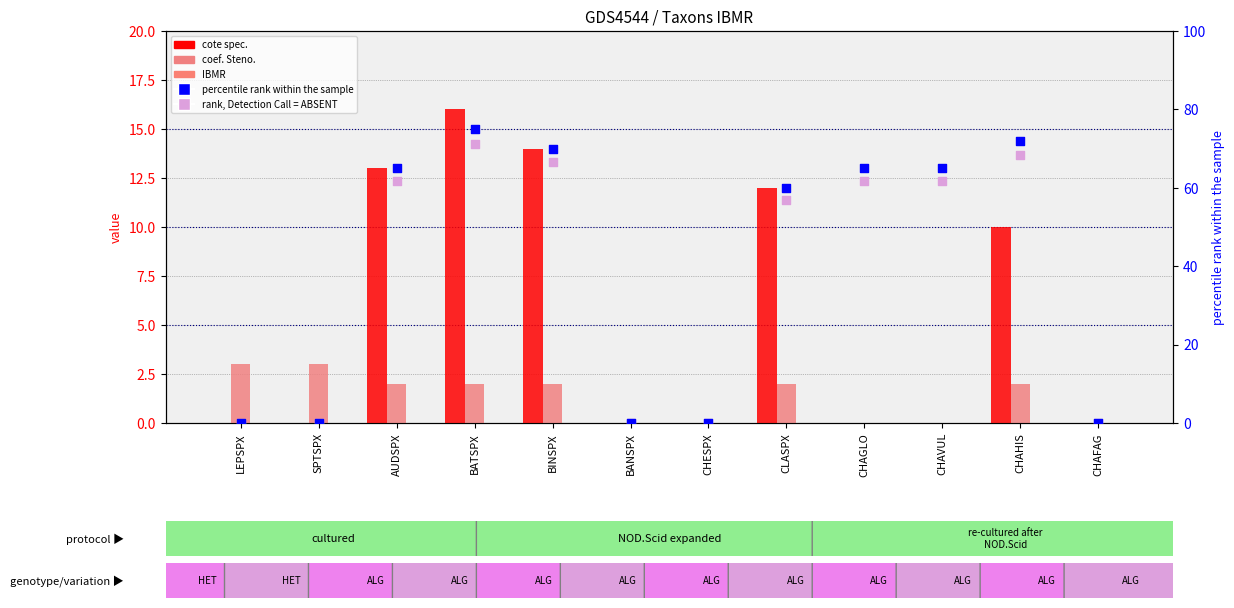

Which series reaches the minimum Y coordinate?

cote spec.